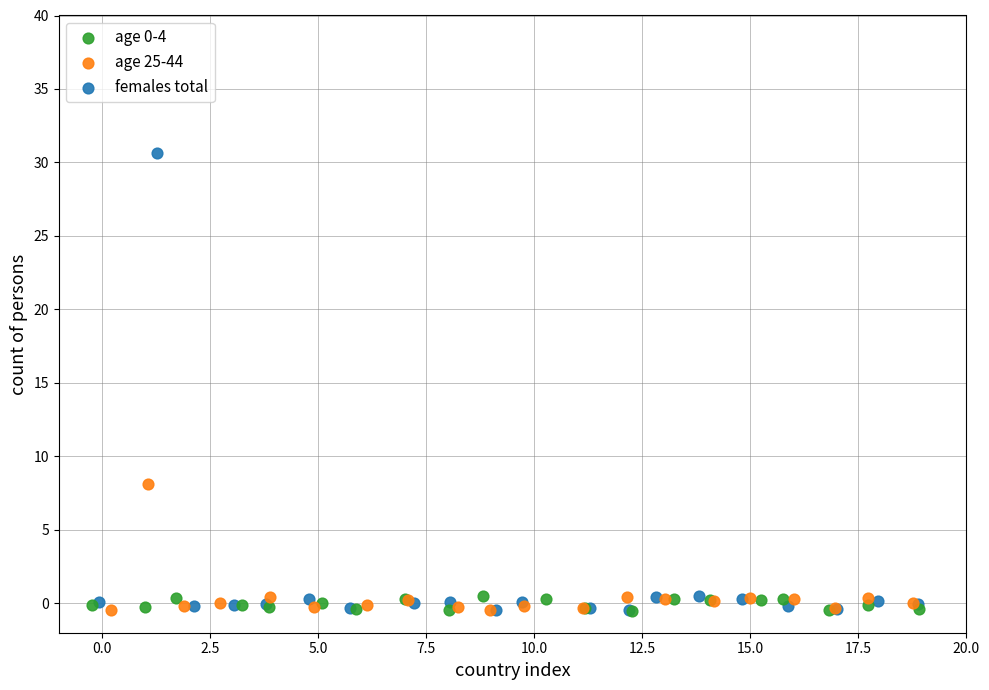

Which series has the widest spread of Y values?

females total